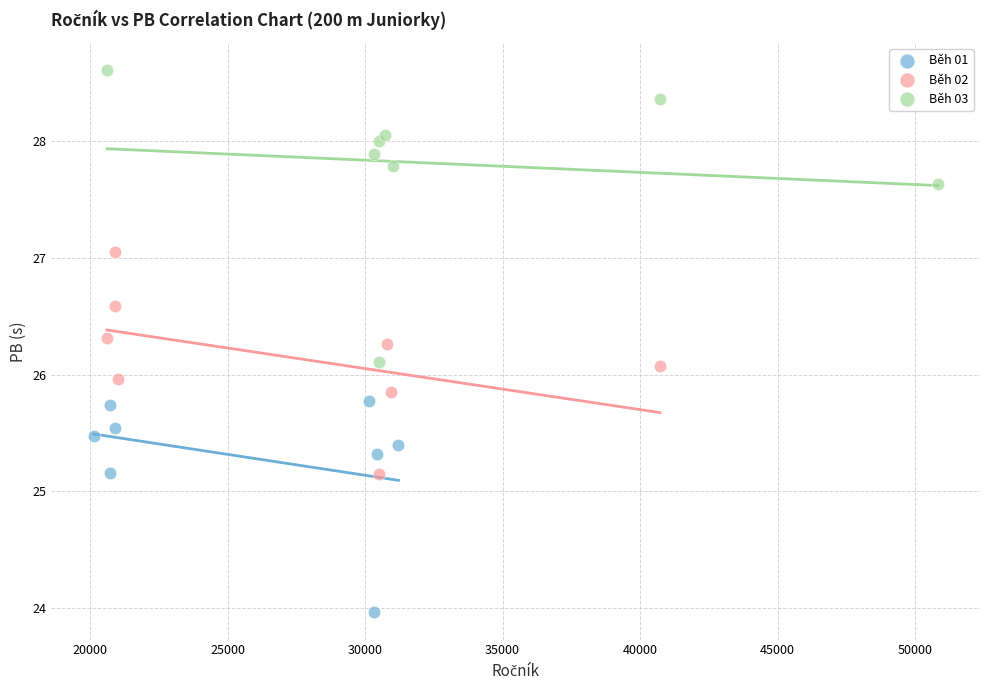

Which series reaches the minimum Y coordinate?

Běh 01